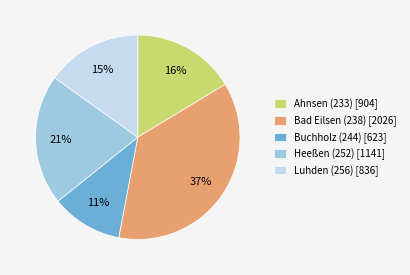

Rank the categories by value from lowest to highest.

Buchholz (244), Luhden (256), Ahnsen (233), Heeßen (252), Bad Eilsen (238)